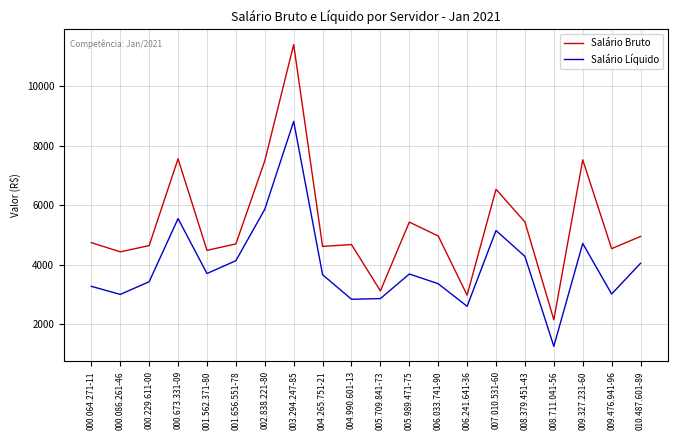

What position from the left is 005.989.471-75?

12